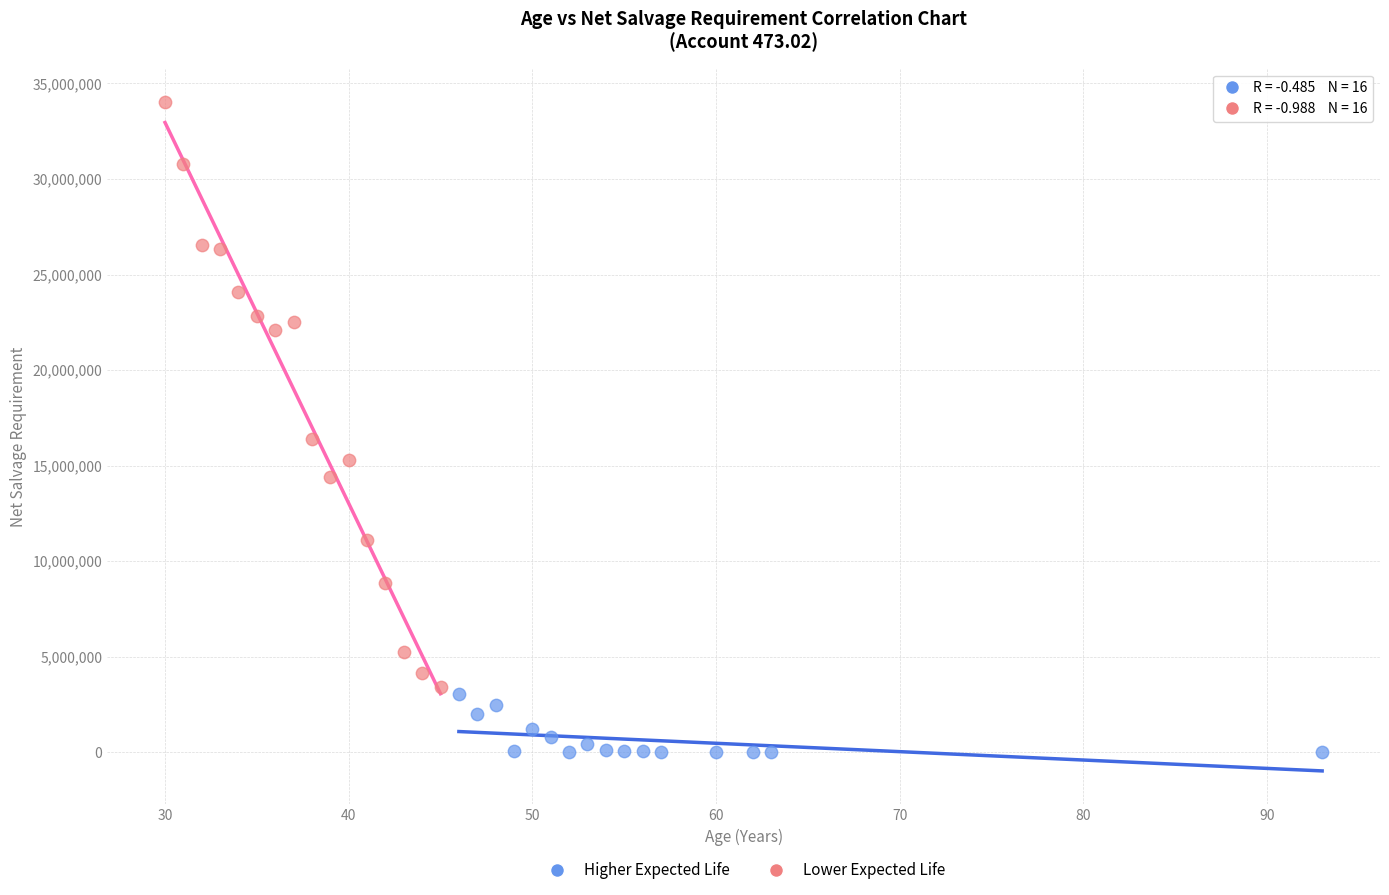

Which series reaches the maximum Y coordinate?

Lower Expected Life